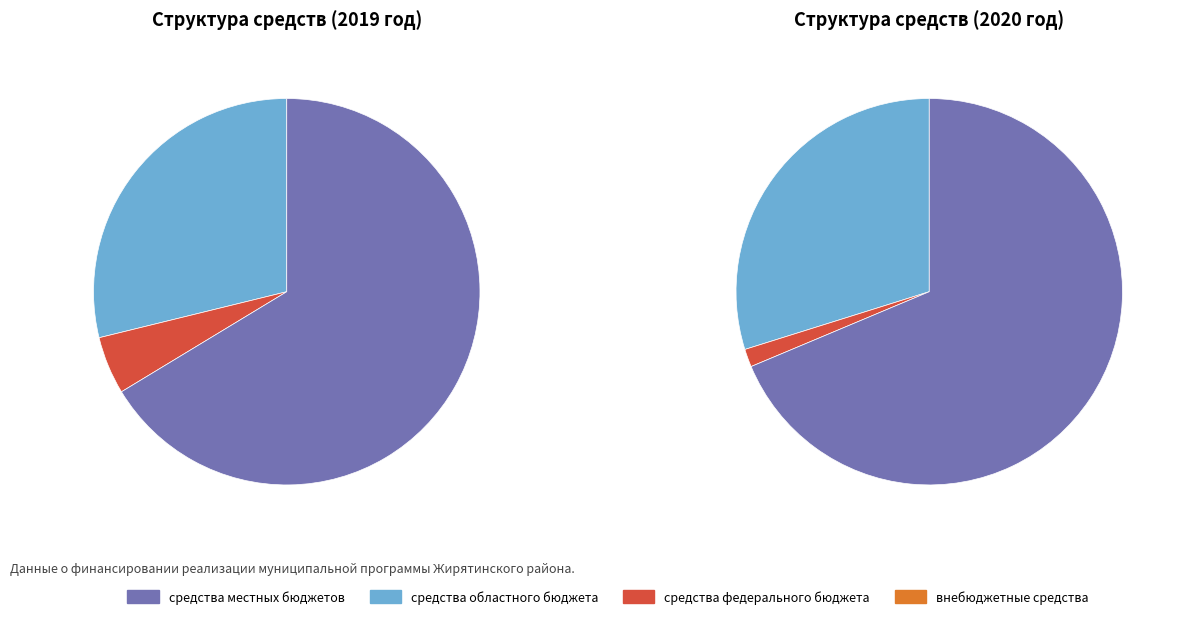

Is the sum of средства федерального бюджета and средства областного бюджета greater than half?

No